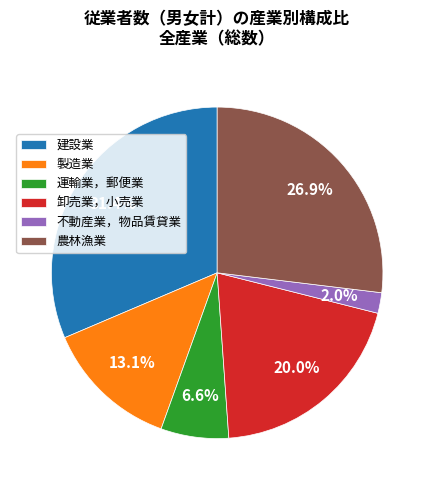

To the nearest percent, what is the combined percentage of 卸売業，小売業 and 運輸業，郵便業?

27%